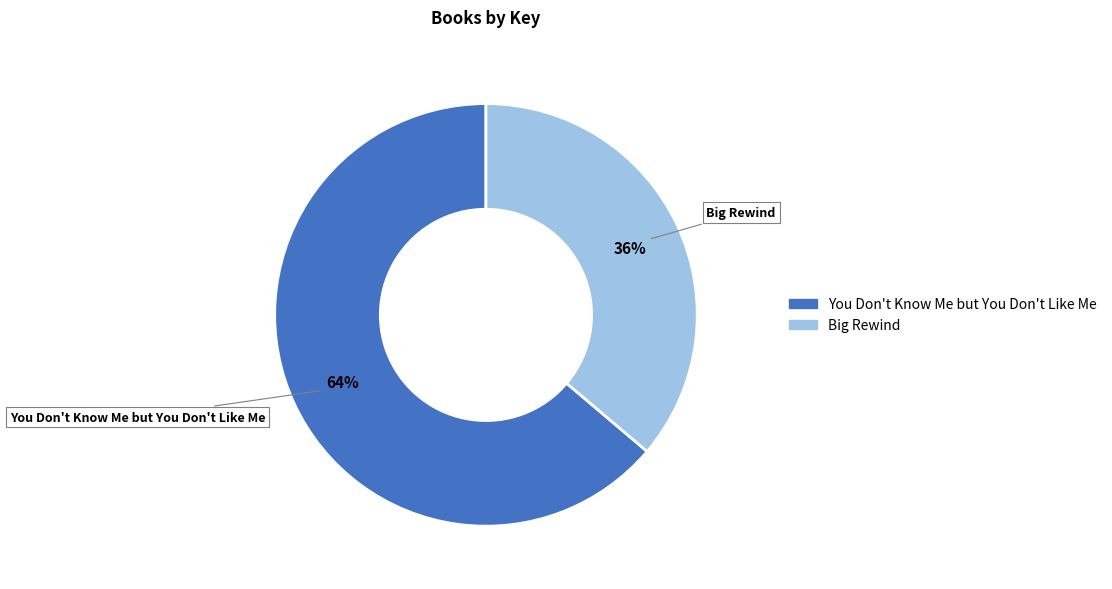

What is the largest slice in the pie chart?

You Don't Know Me but You Don't Like Me